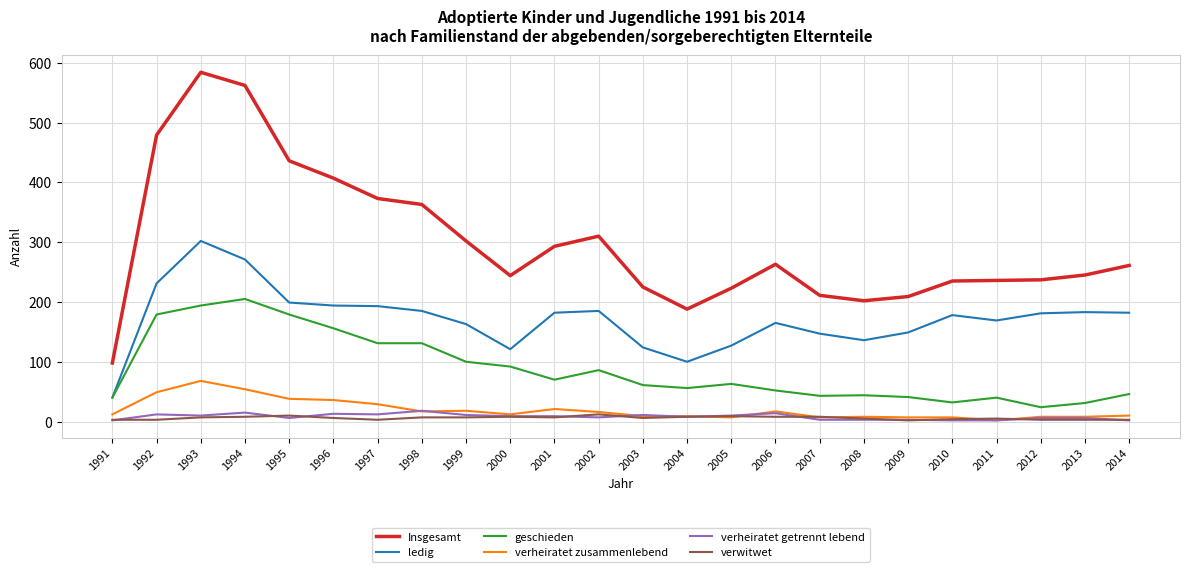

Is it true that verwitwet equals 3 at 1991?

True